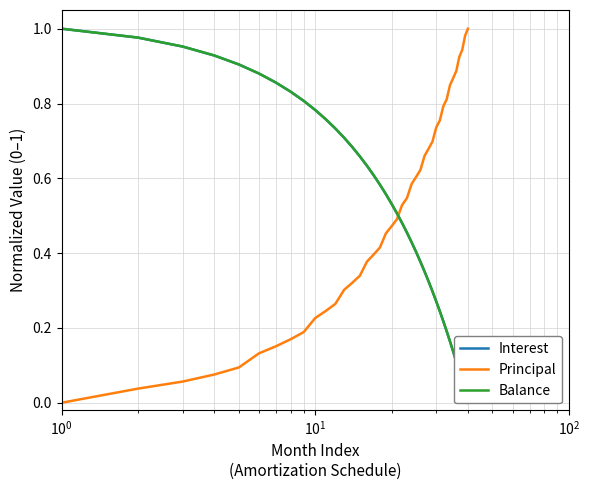

Which series ends up on top after the final intersection of Interest and Balance?

Balance